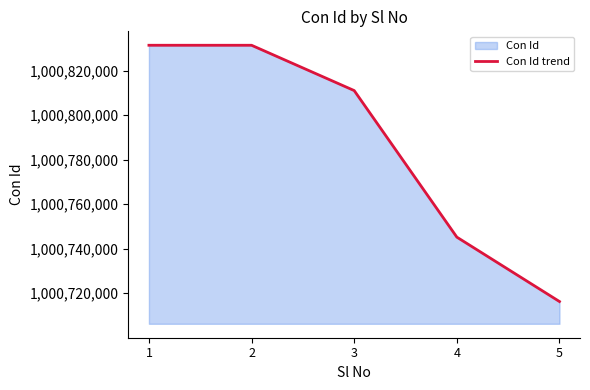

The chart shows a value of 603372473 at 2. True or false?

False